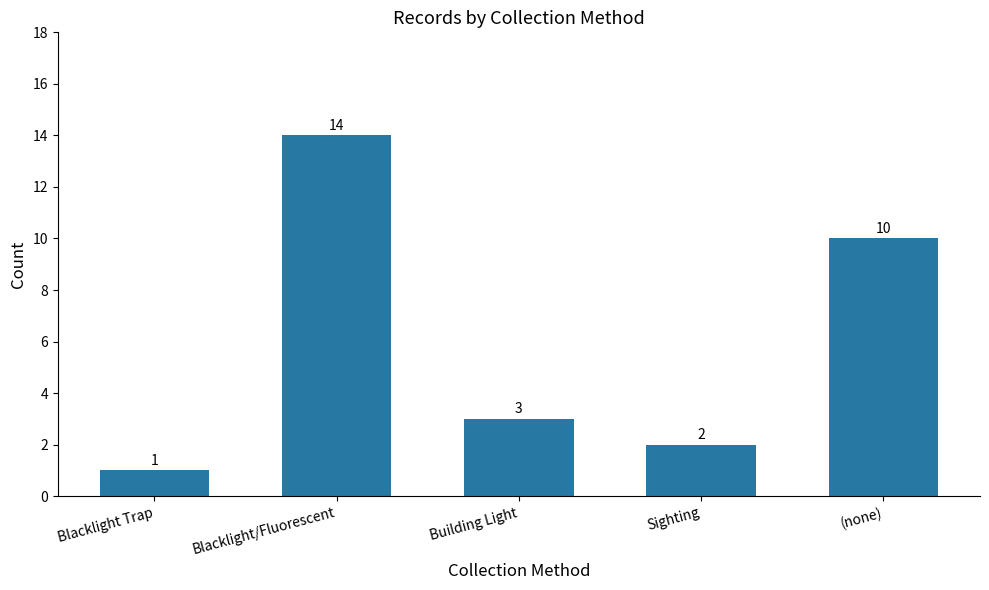

At which category does the chart reach its minimum across all series?

Blacklight Trap